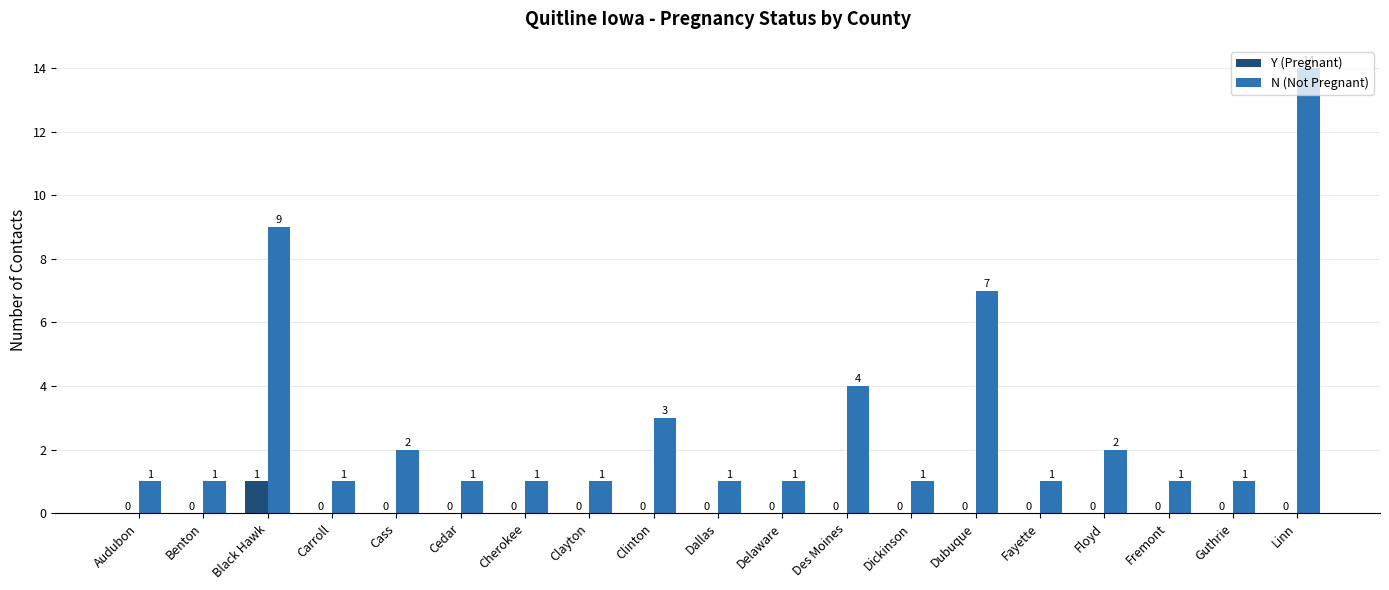

How many groups of bars are there?

19